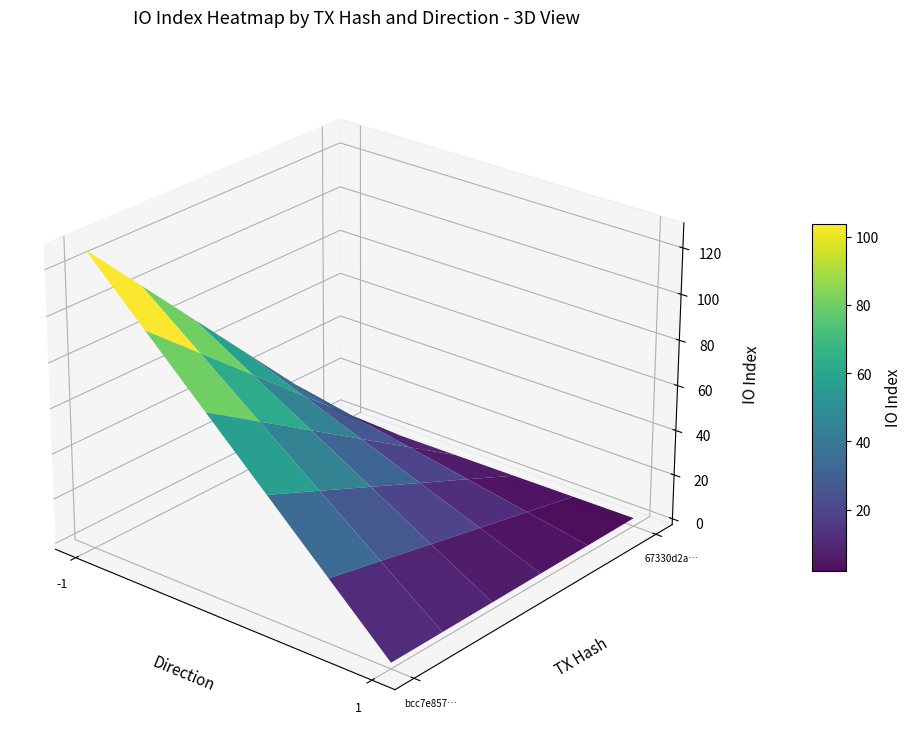

What is the difference between the highest and lowest values at direction?

2